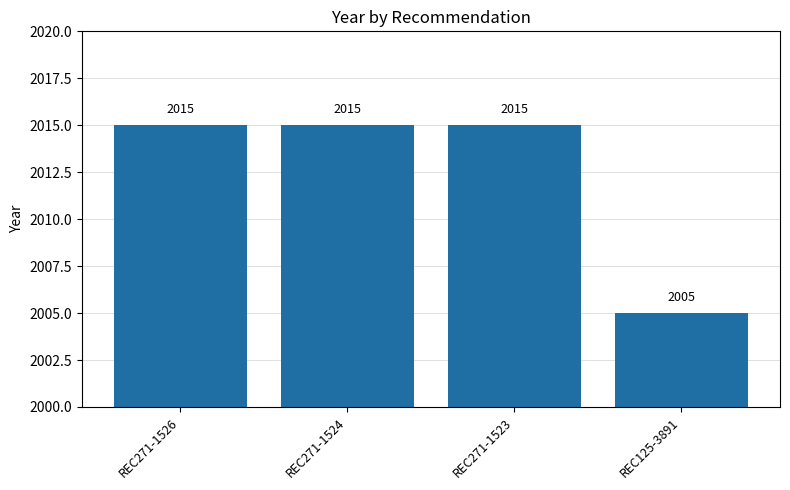

How many series are shown in this chart?

1